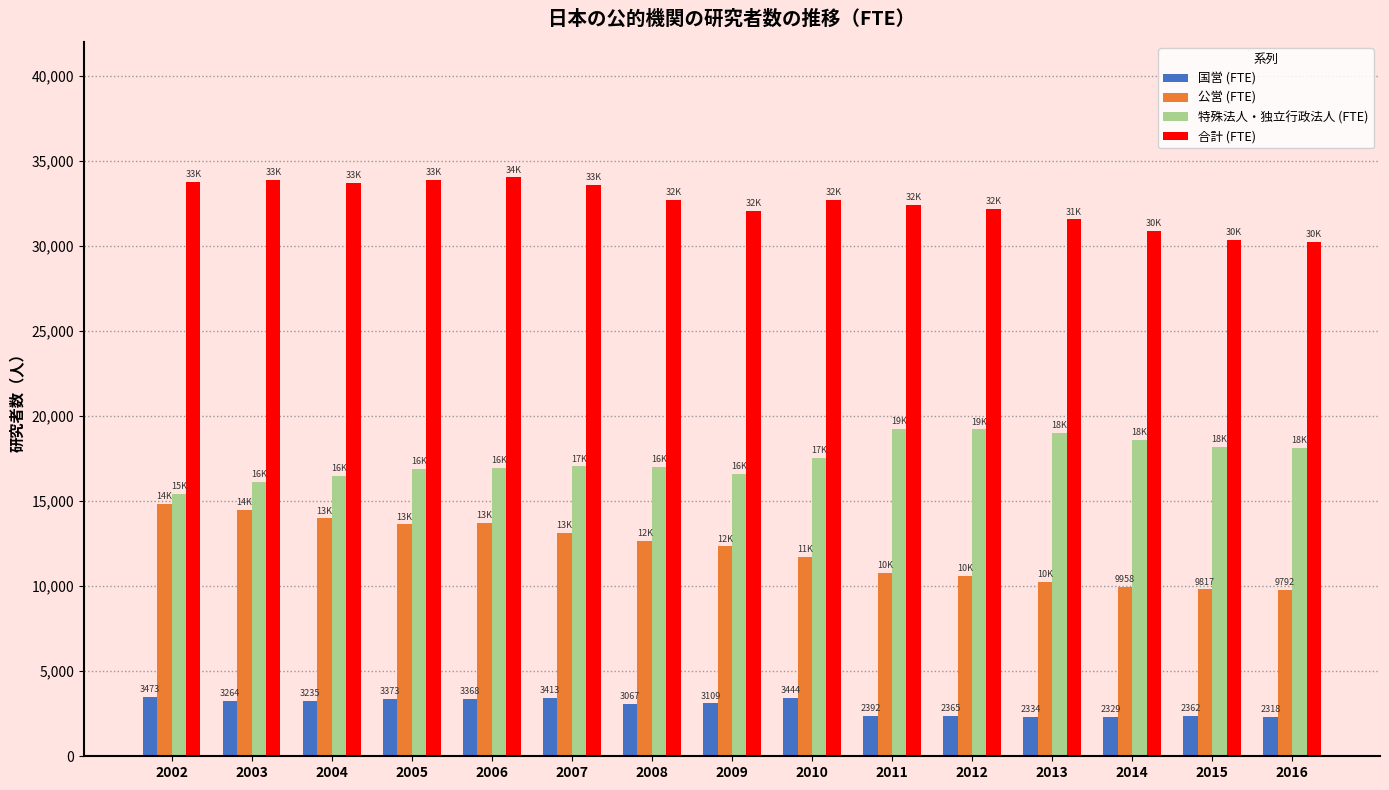

True or false: 合計 (FTE) has a value of 30904 at 2014.

True